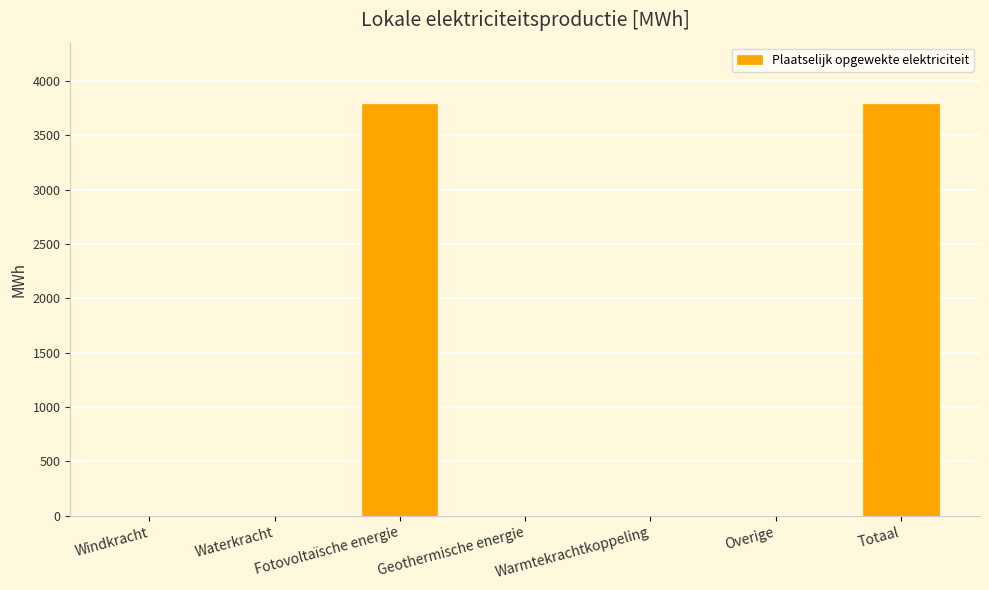

True or false: the data shows -1238.2 at Warmtekrachtkoppeling.

False